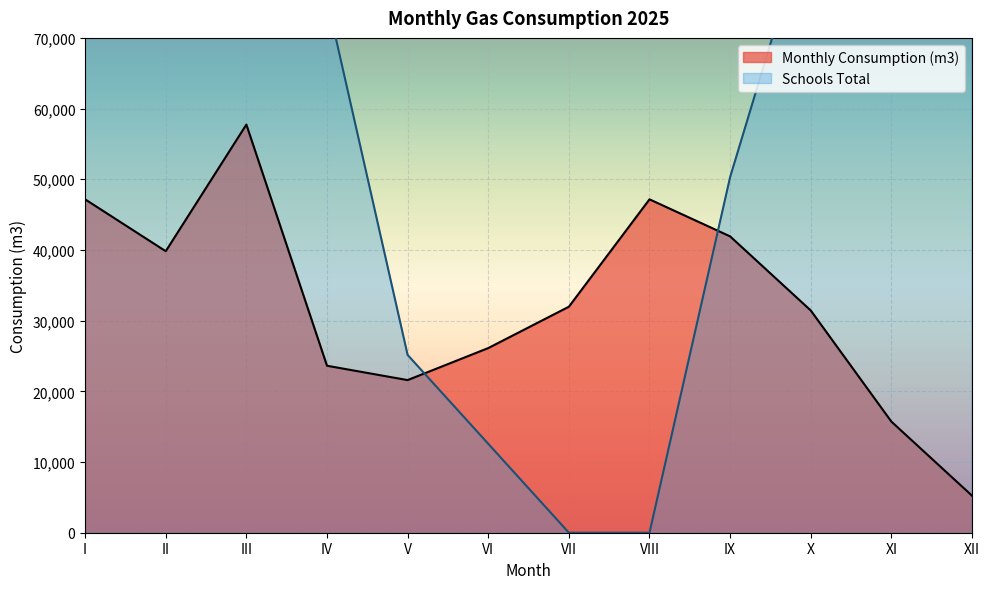

The chart shows a value of 38990 at VI. True or false?

False